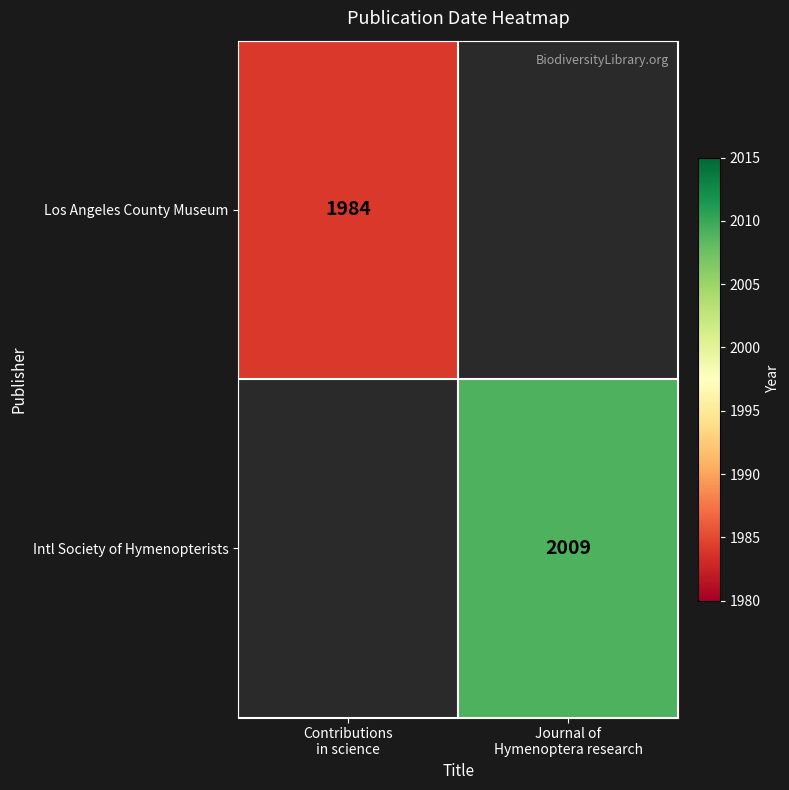

At which label does Los Angeles County Museum reach its minimum?

Contributions in science